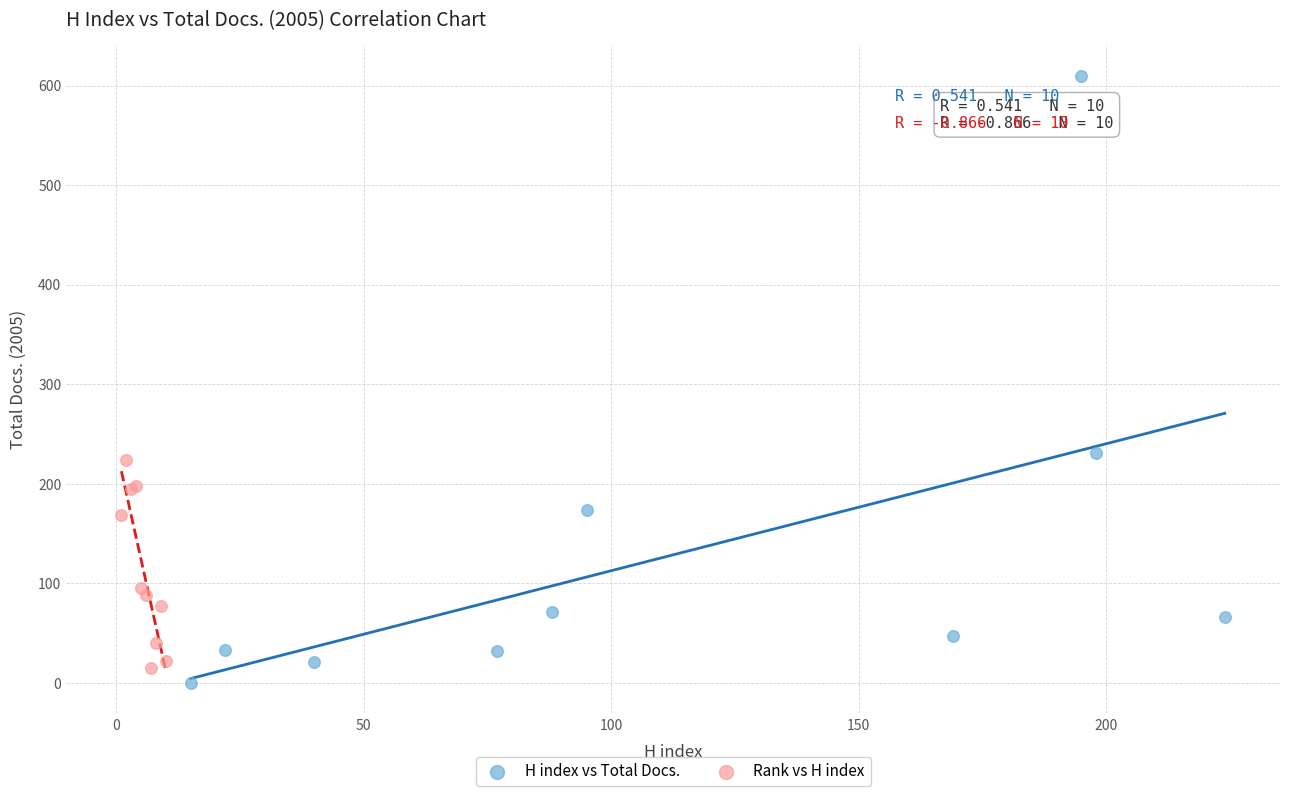

Which series has the widest spread of Y values?

H index vs Total Docs.